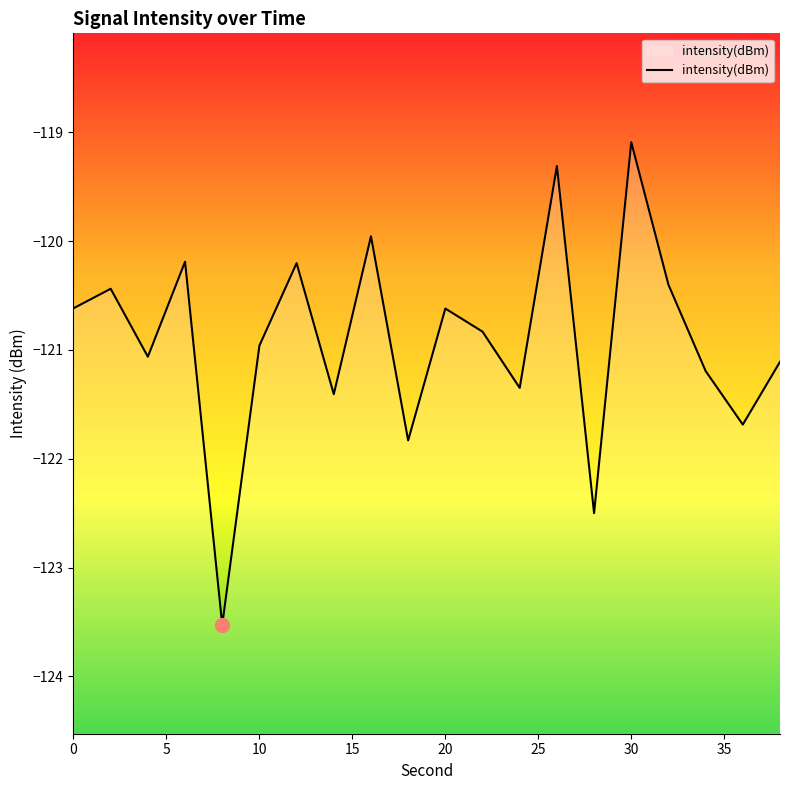

What is the greatest value displayed?

-119.1